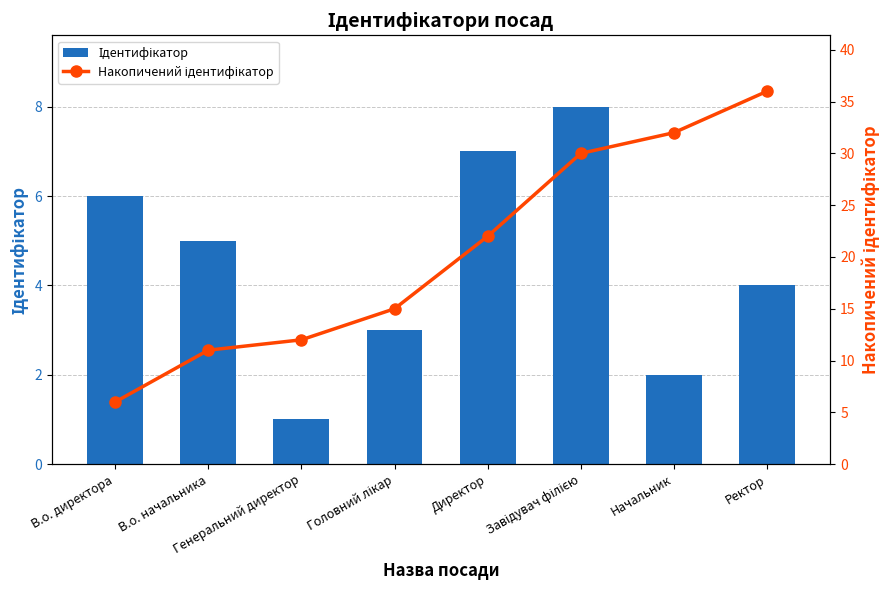

At Головний лікар, list the series in order from smallest to largest.

Ідентифікатор, Накопичений ідентифікатор